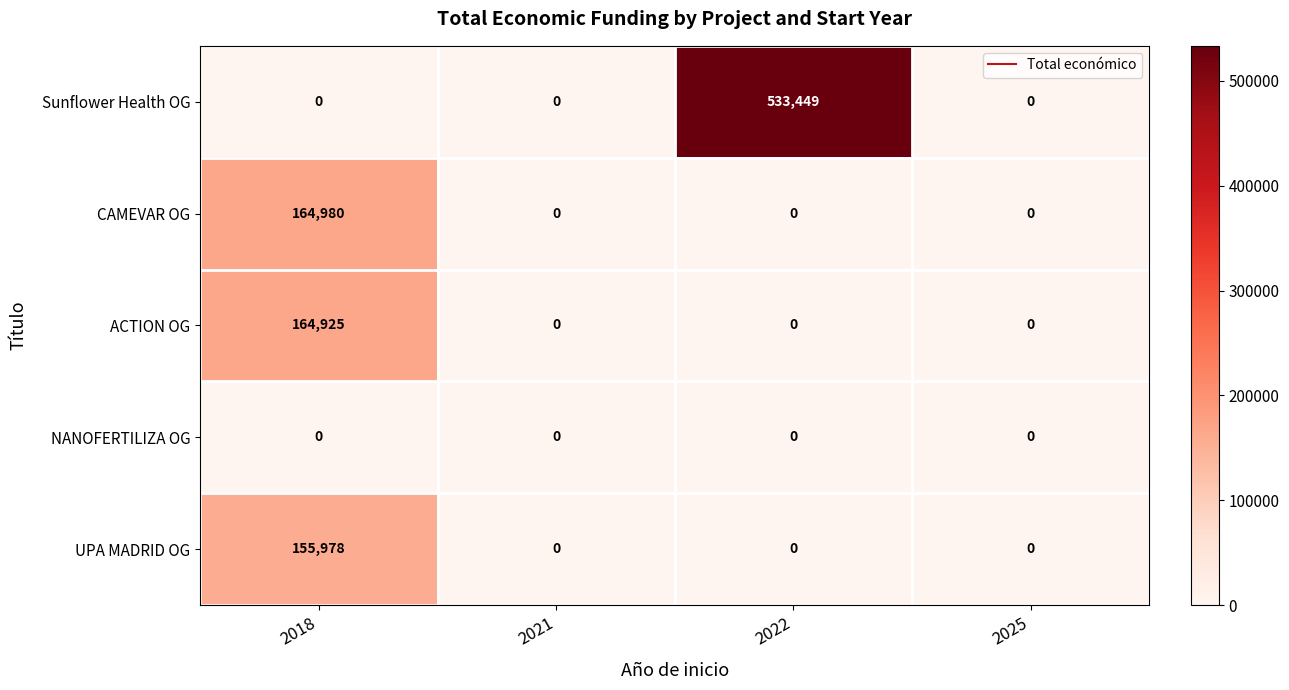

Reading left to right, extract all data points from this chart.

Sunflower Health OG: 2018=0	2021=0	2022=533449	2025=0
CAMEVAR OG: 2018=164980	2021=0	2022=0	2025=0
ACTION OG: 2018=164925	2021=0	2022=0	2025=0
NANOFERTILIZA OG: 2018=0	2021=0	2022=0	2025=0
UPA MADRID OG: 2018=155978	2021=0	2022=0	2025=0